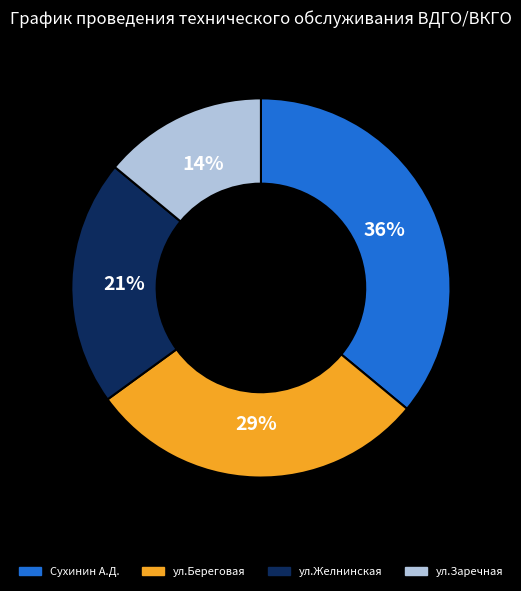

What is the largest slice in the pie chart?

Сухинин А.Д.